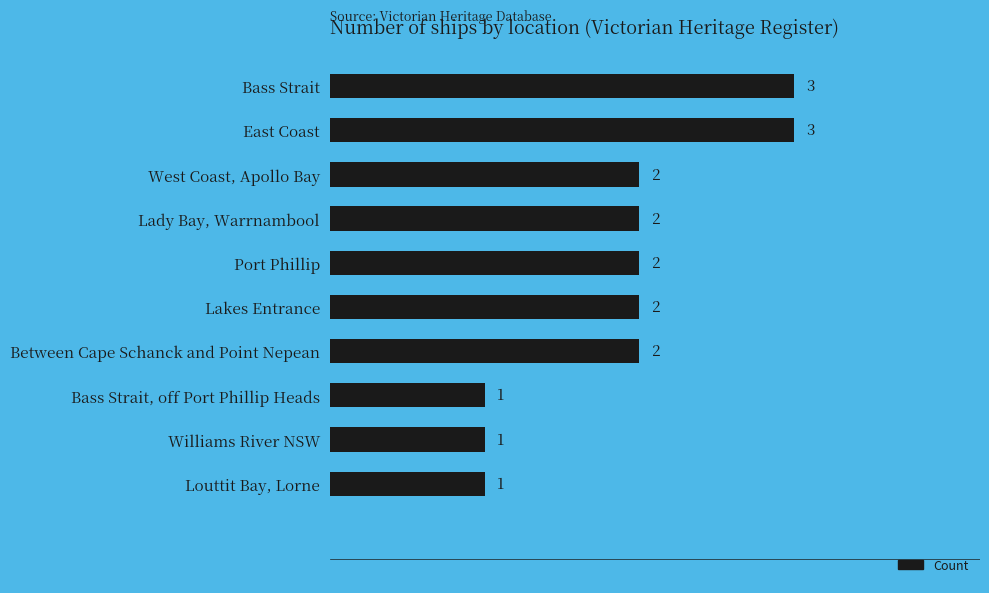

How many categories are shown in the chart?

10